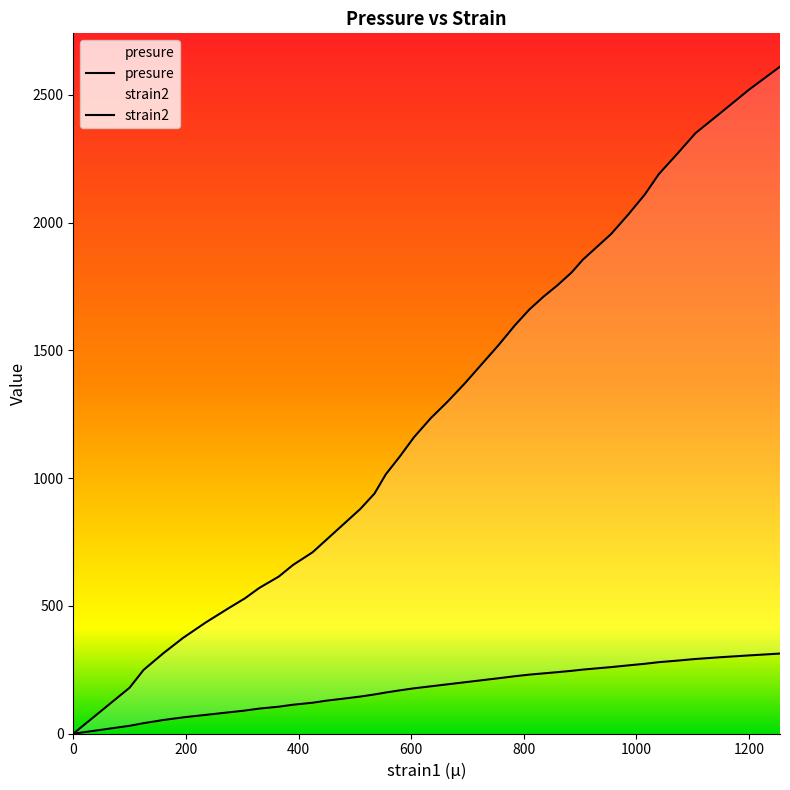

Count the number of data series in this chart.

2